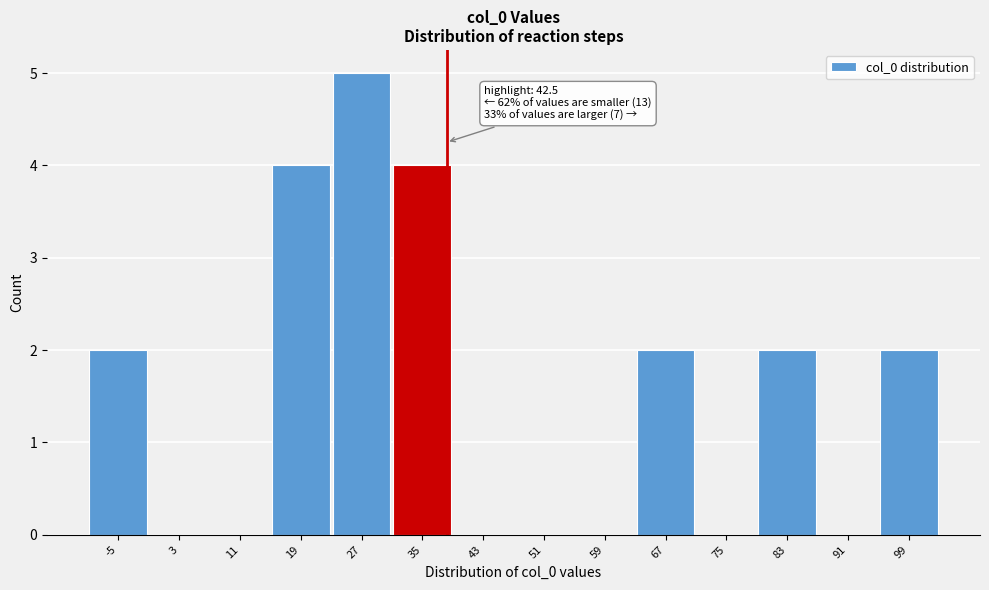

Reading right to left, extract all data points from this chart.

99=2	91=0	83=2	75=0	67=2	59=0	51=0	43=0	35=4	27=5	19=4	11=0	3=0	-5=2